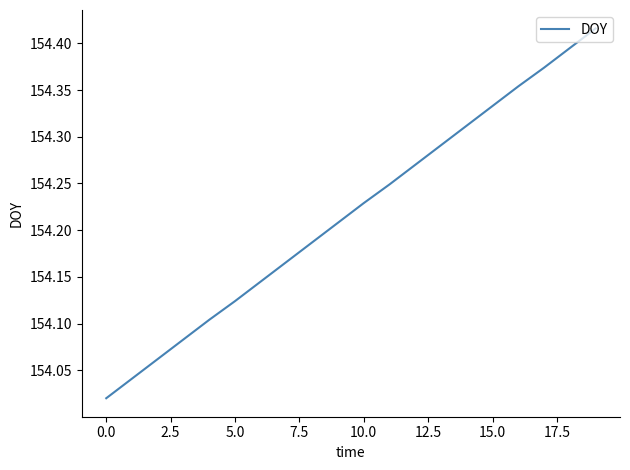

What is the difference between the maximum and minimum values?

0.4